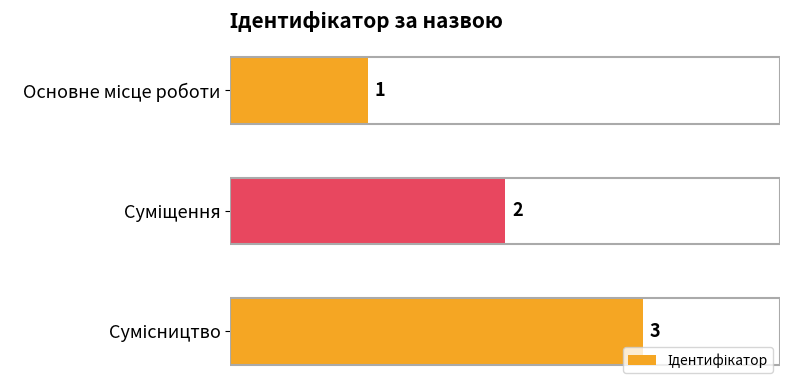

How many values are between 1 and 3?

3